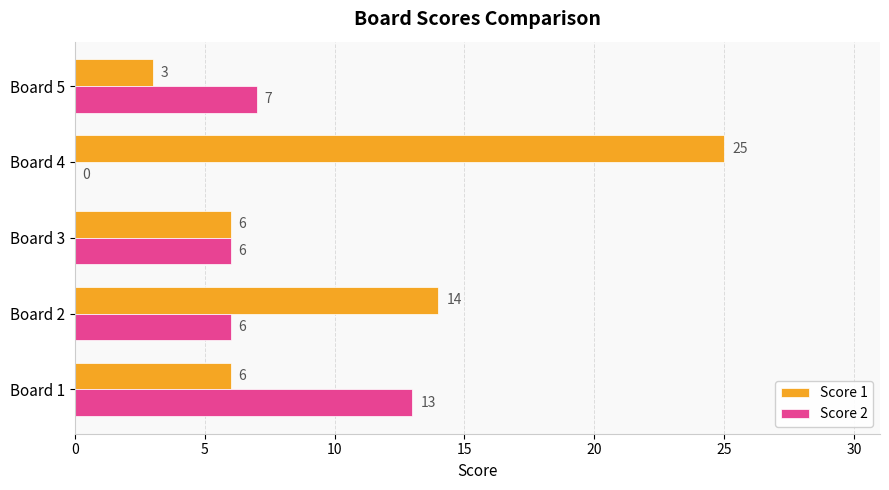

Is it true that Score 2 equals 10 at Board 3?

False